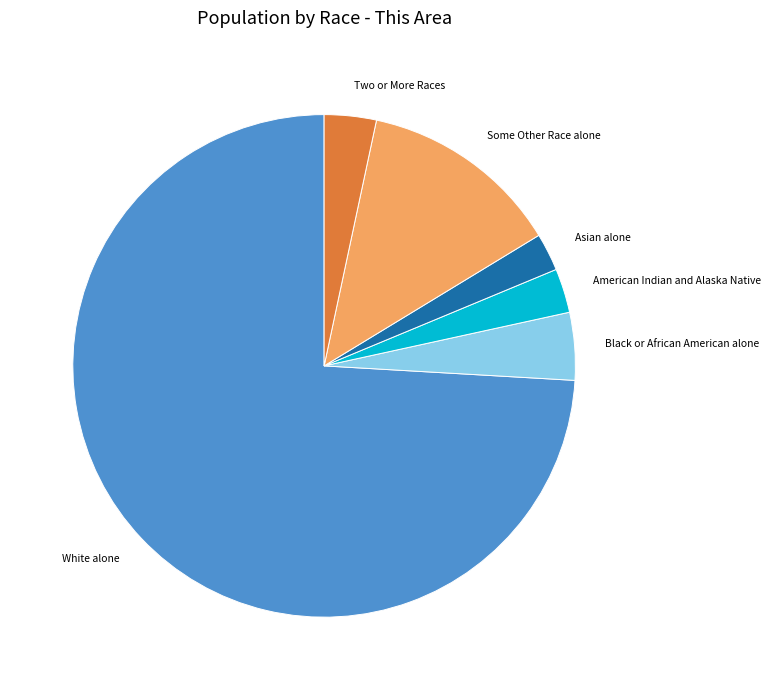

Between Black or African American alone and Asian alone, which is larger?

Black or African American alone